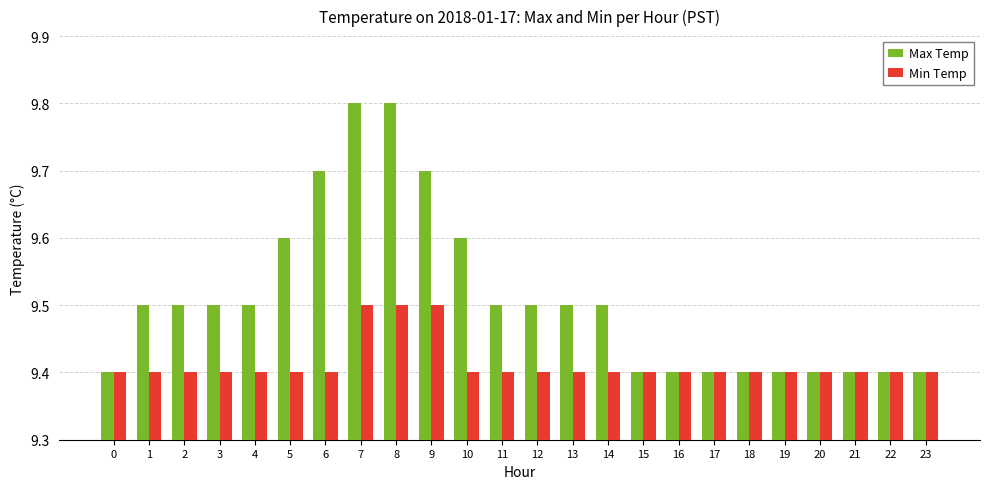

What are all the series names shown in the legend?

Max Temp, Min Temp